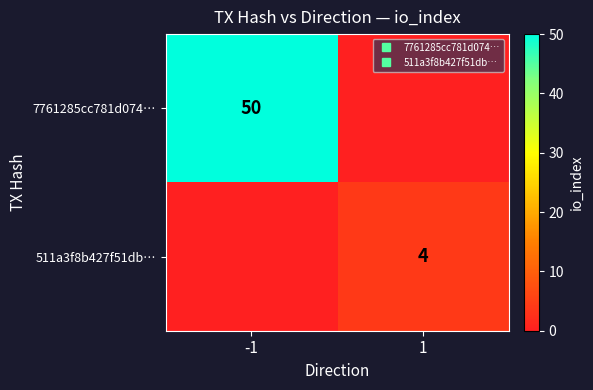

How many categories are shown in the chart?

2